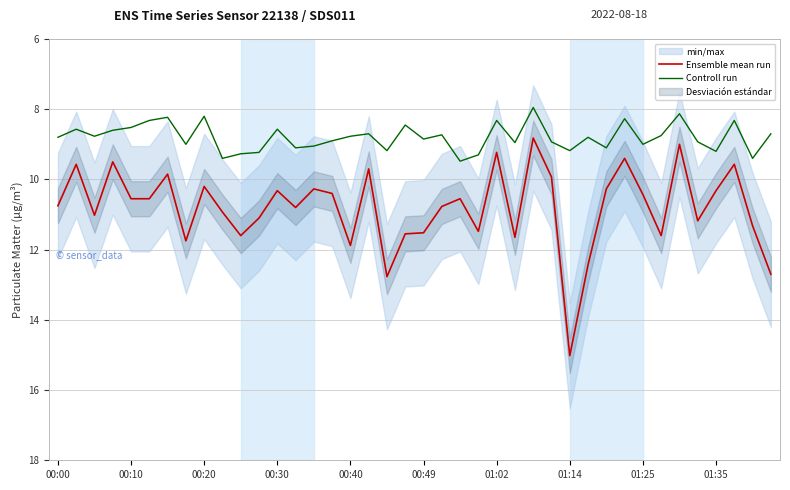

What is the minimum value shown in the chart?

8.0